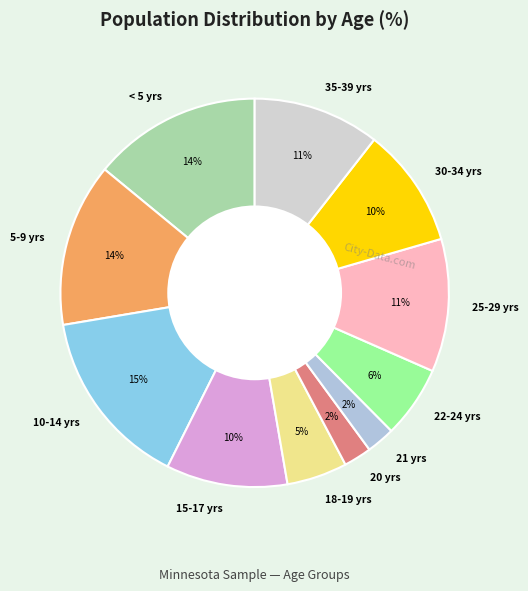

How many segments does this pie chart have?

11